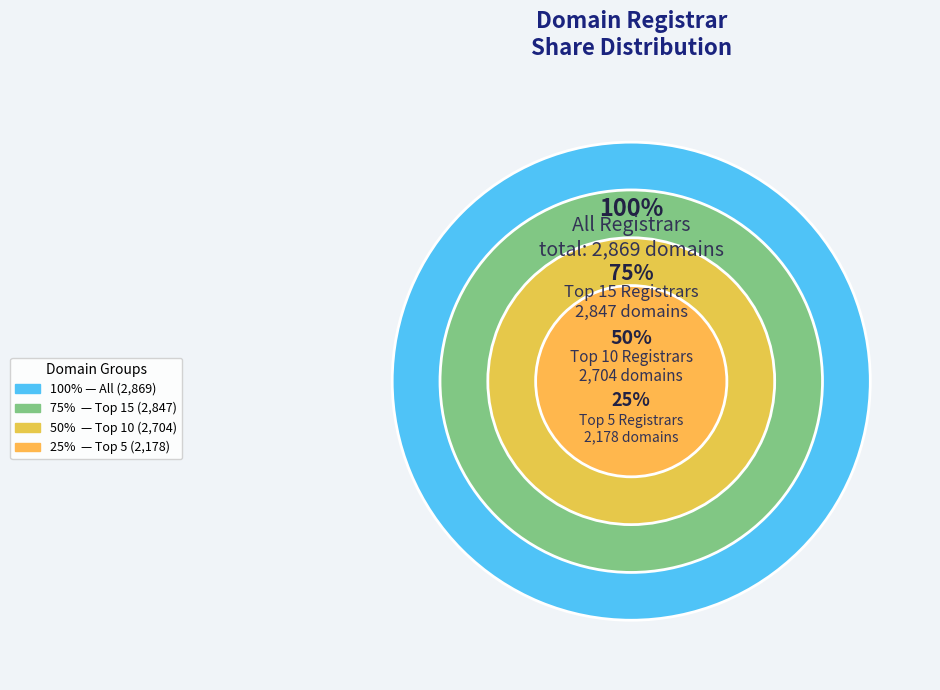

Is it true that http.net Internet GmbH is 7% of the pie?

False